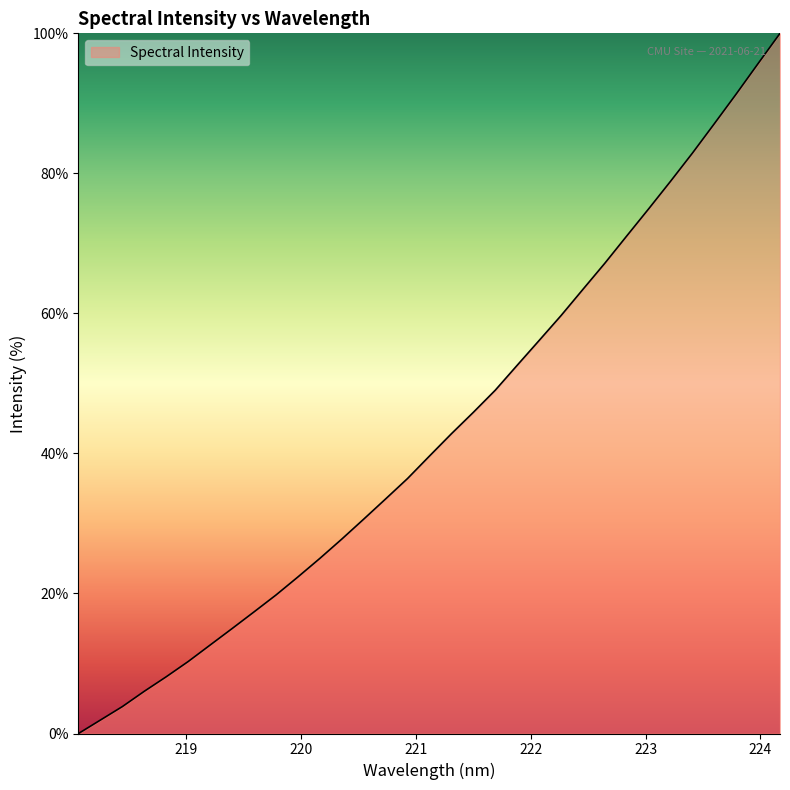

How many lines are shown in the chart?

1